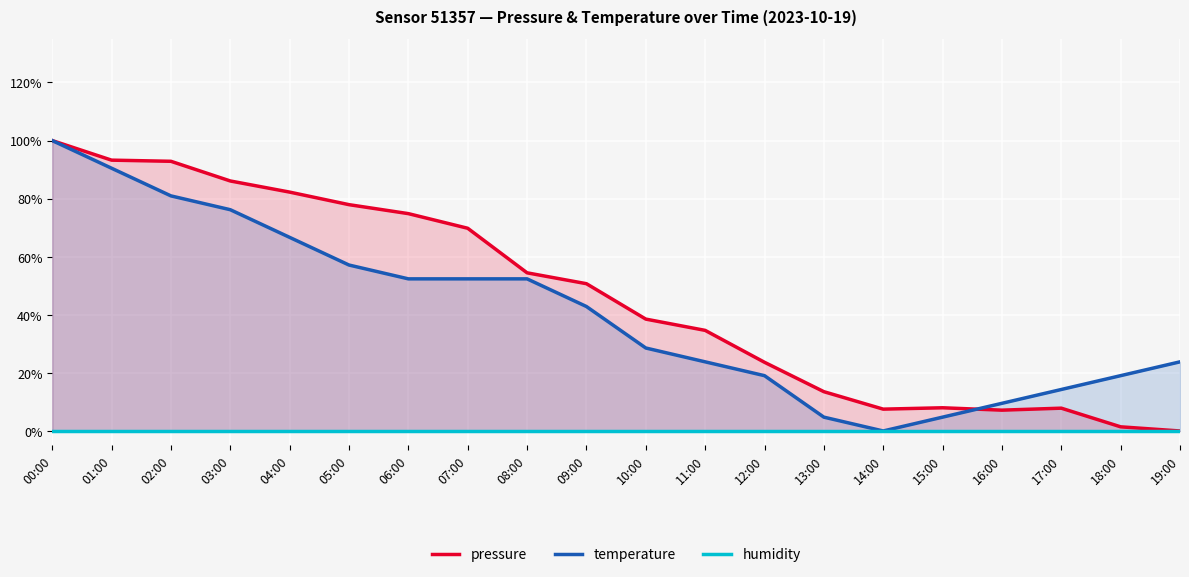

Which series has the largest total across all categories?

pressure